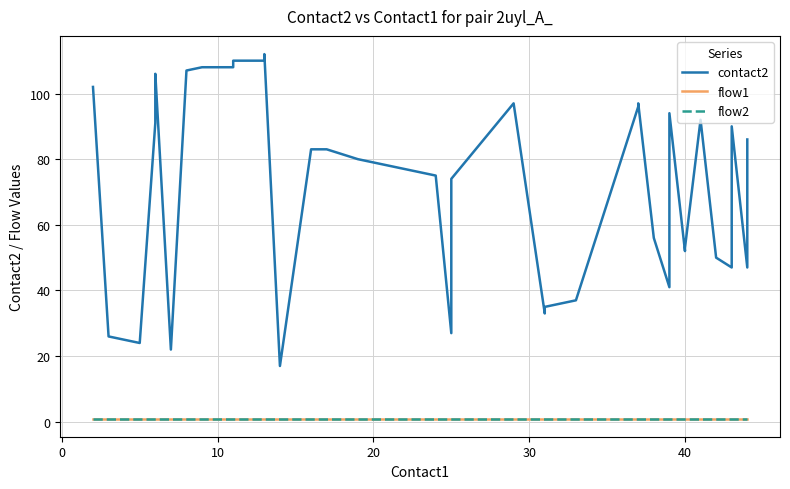

Is the value of flow2 at 12 greater than the value of flow1 at 38?

No